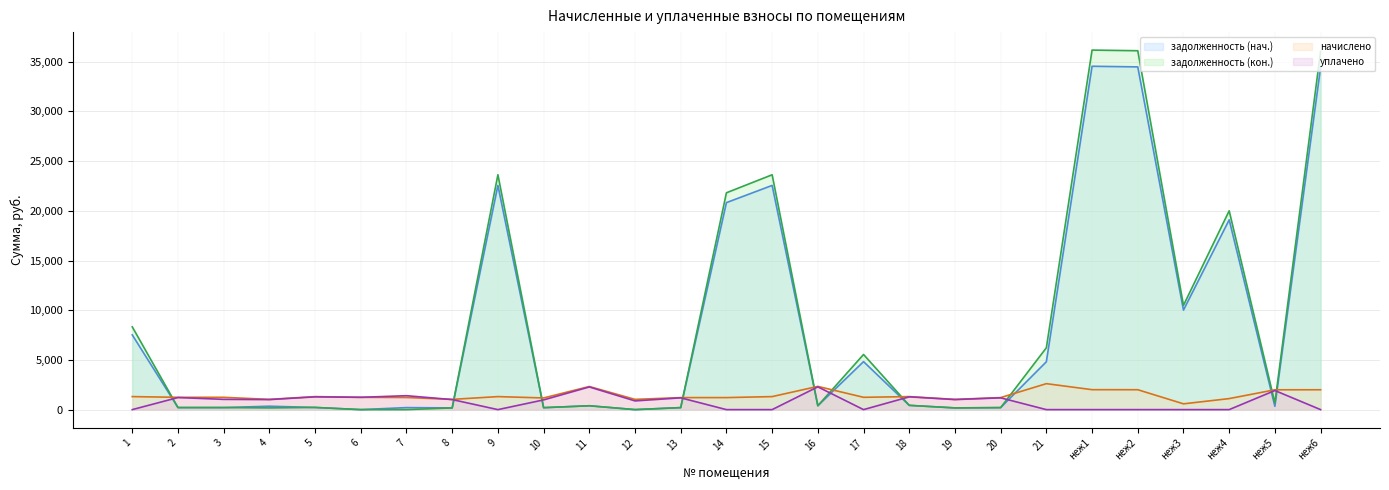

Where do задолженность (кон.) and начислено first cross each other?

1 and 2